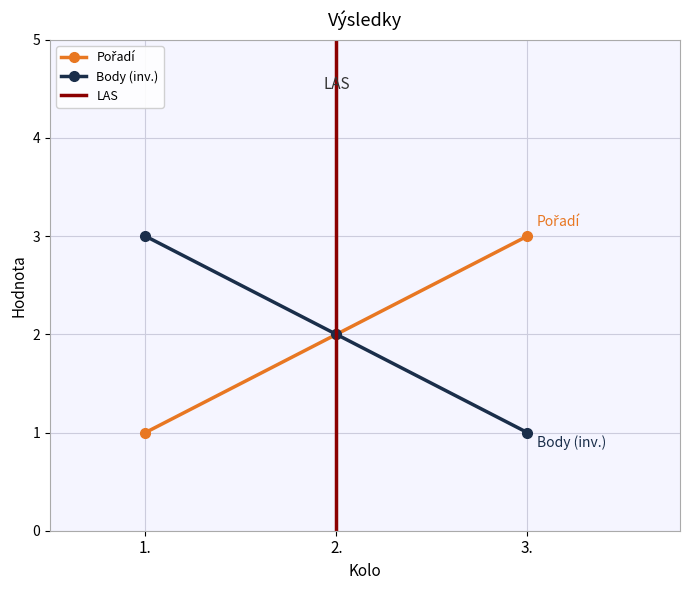

Reading left to right, what are all the values shown in this chart?

1	2	3